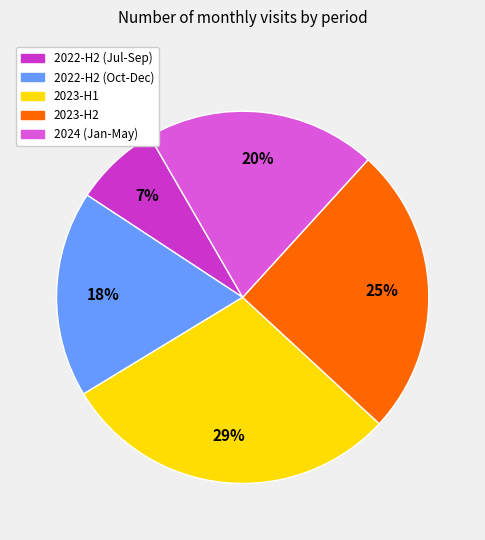

What is the largest slice in the pie chart?

2023-H1